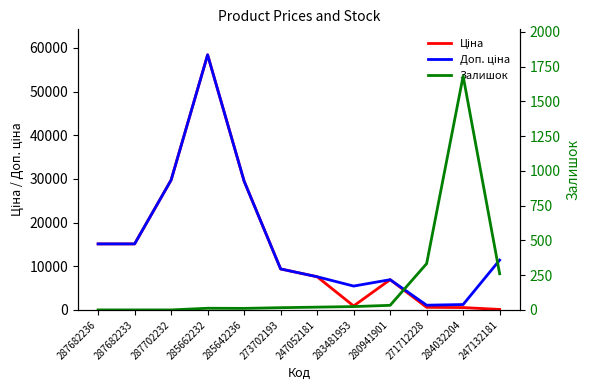

Which series changed the most between 287702232 and 271712228?

Ціна